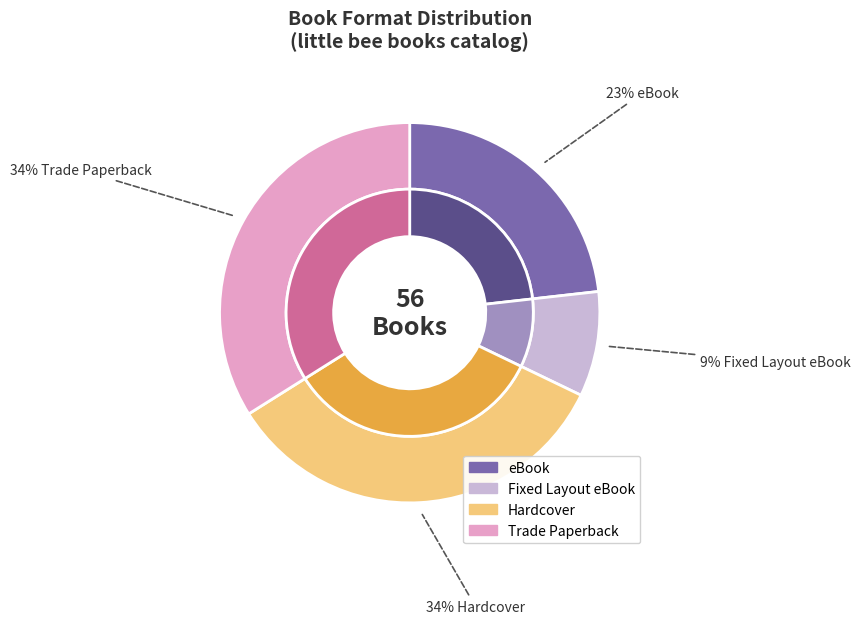

Does Hardcover account for over 50% of the chart?

No